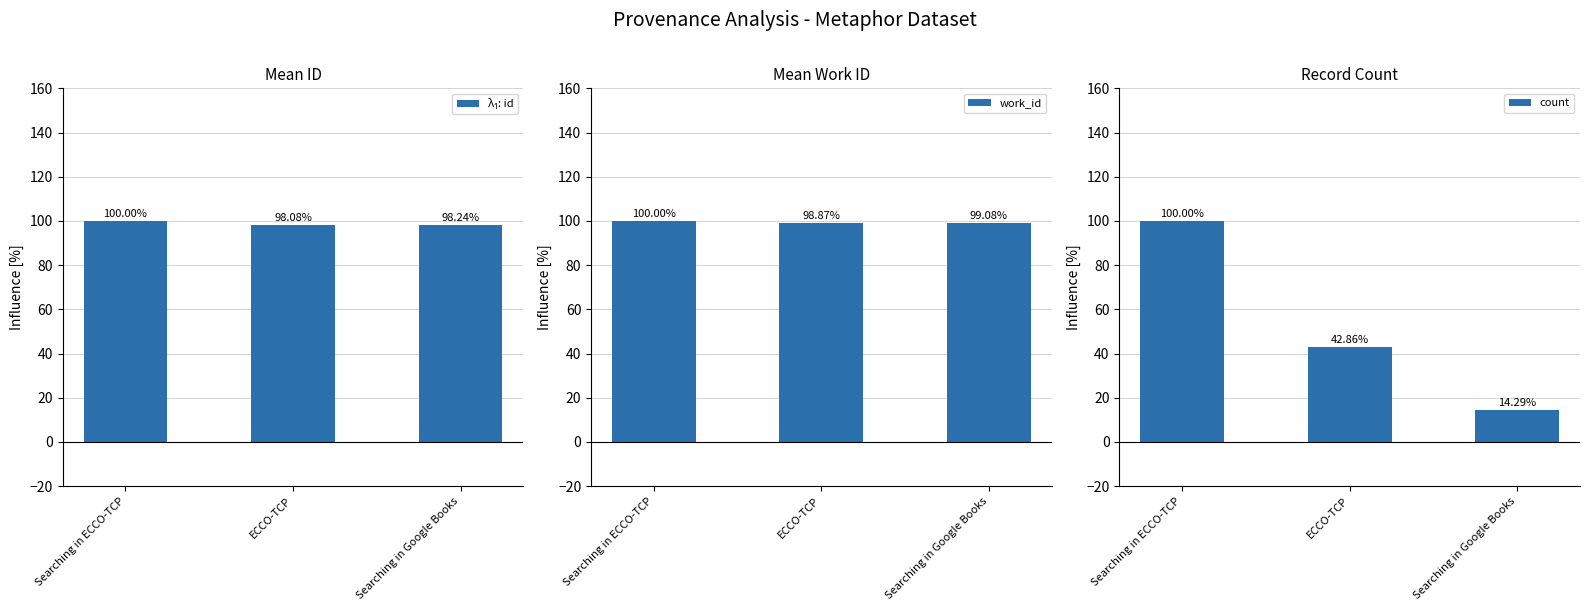

List the series in order of their peak value, highest first.

λ₁: id, work_id, count